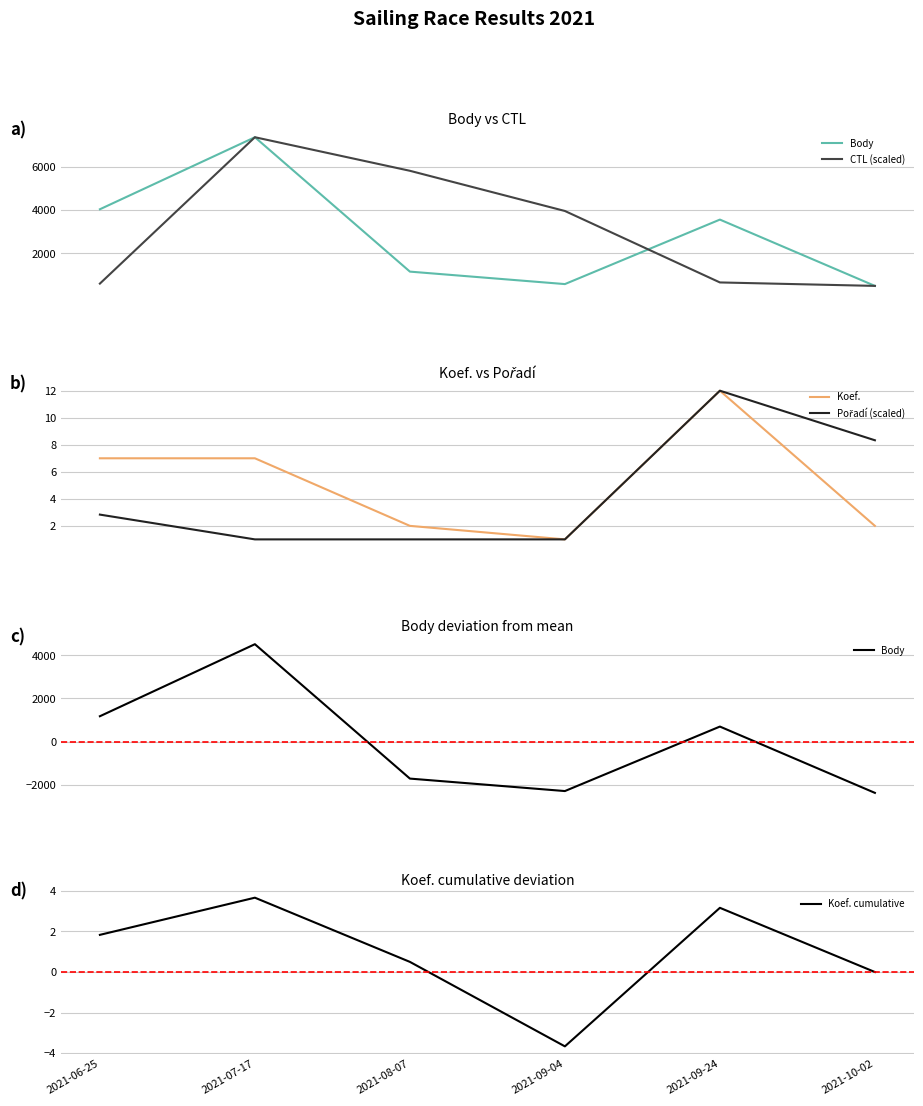

The value of CTL (scaled) at 2021-09-04 is 1277.7. True or false?

False